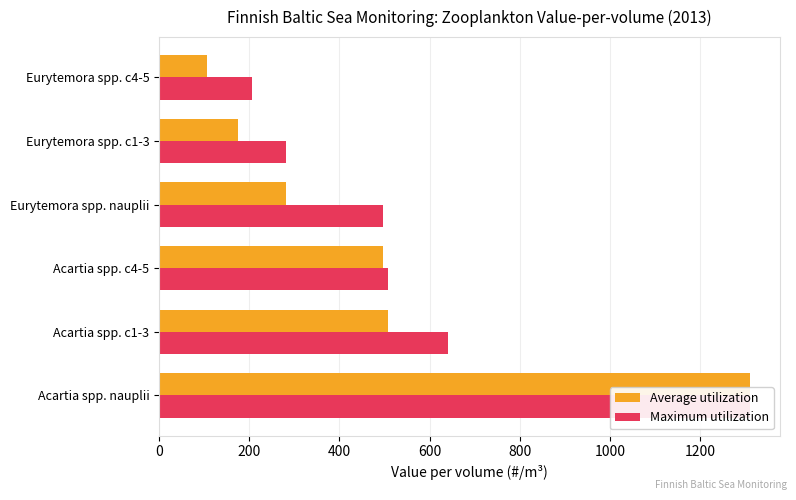

Rank the series by their maximum value, from highest to lowest.

Average utilization, Maximum utilization